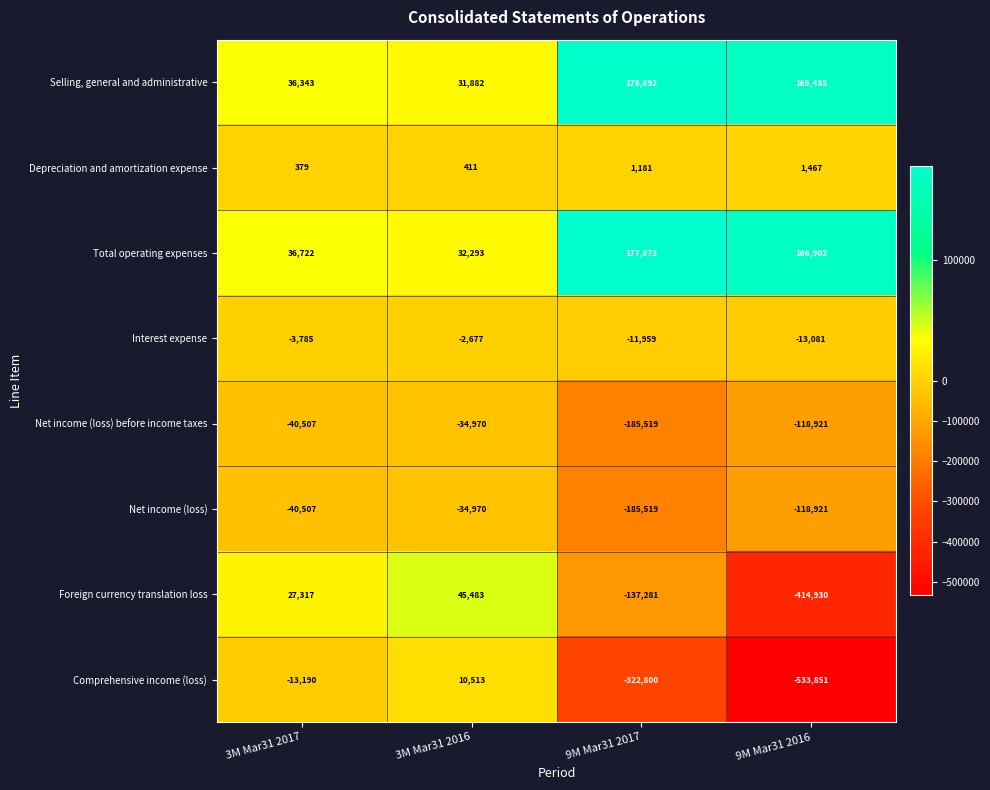

Rank the categories by Comprehensive income (loss) value from highest to lowest.

3M Mar31 2016, 3M Mar31 2017, 9M Mar31 2017, 9M Mar31 2016